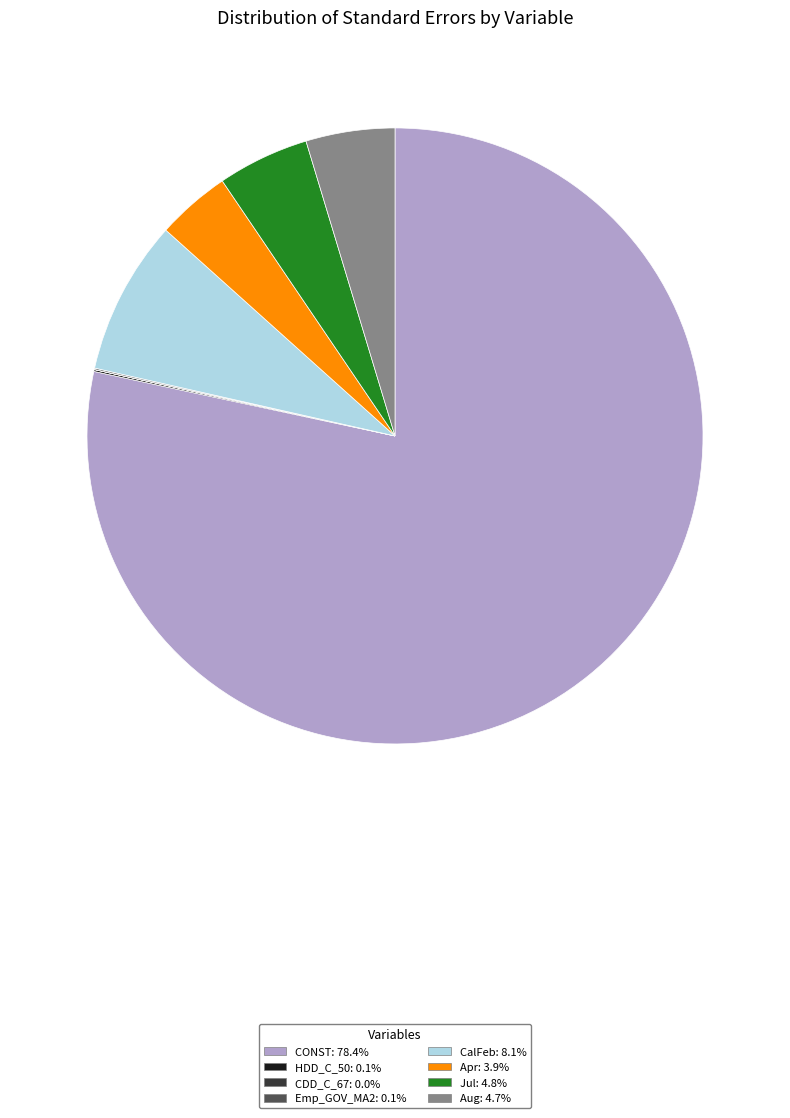

Is there any slice that represents more than half of the pie?

Yes